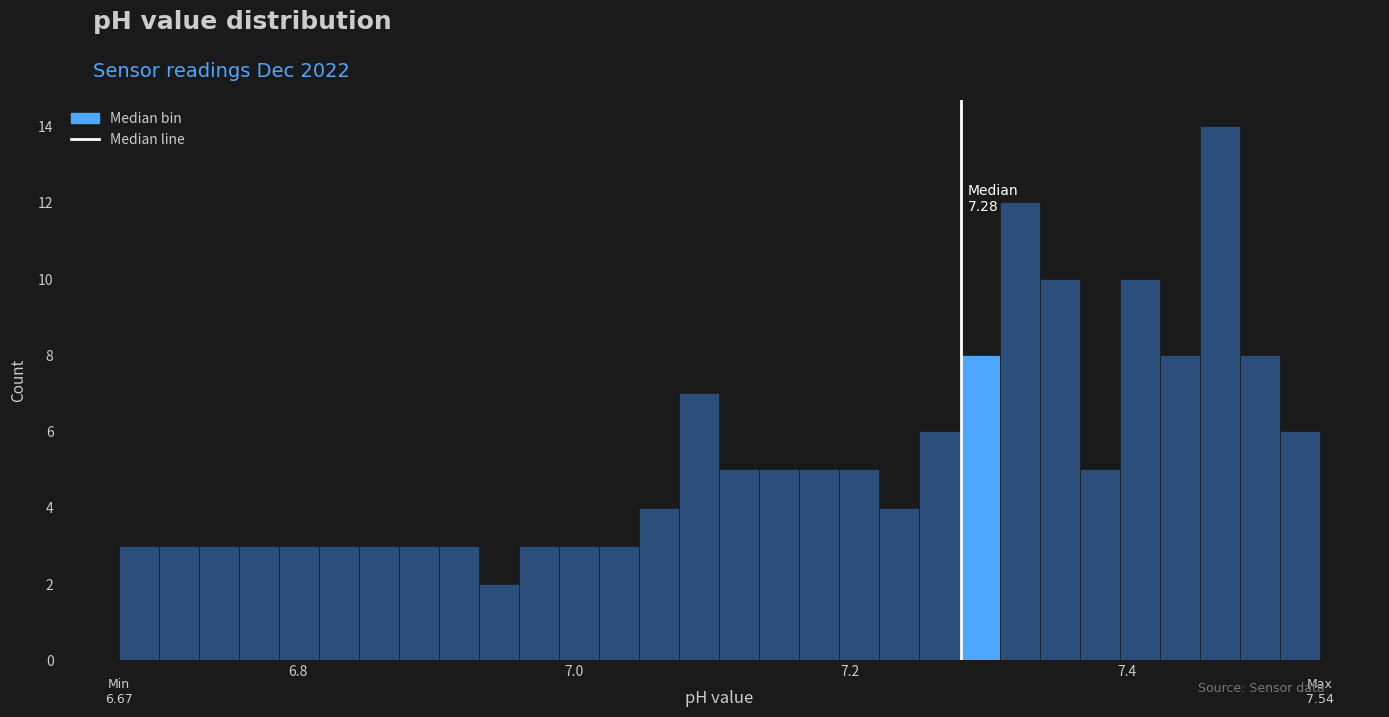

Read against the x-axis, roughly where is the centre of the tallest bar?

7.46